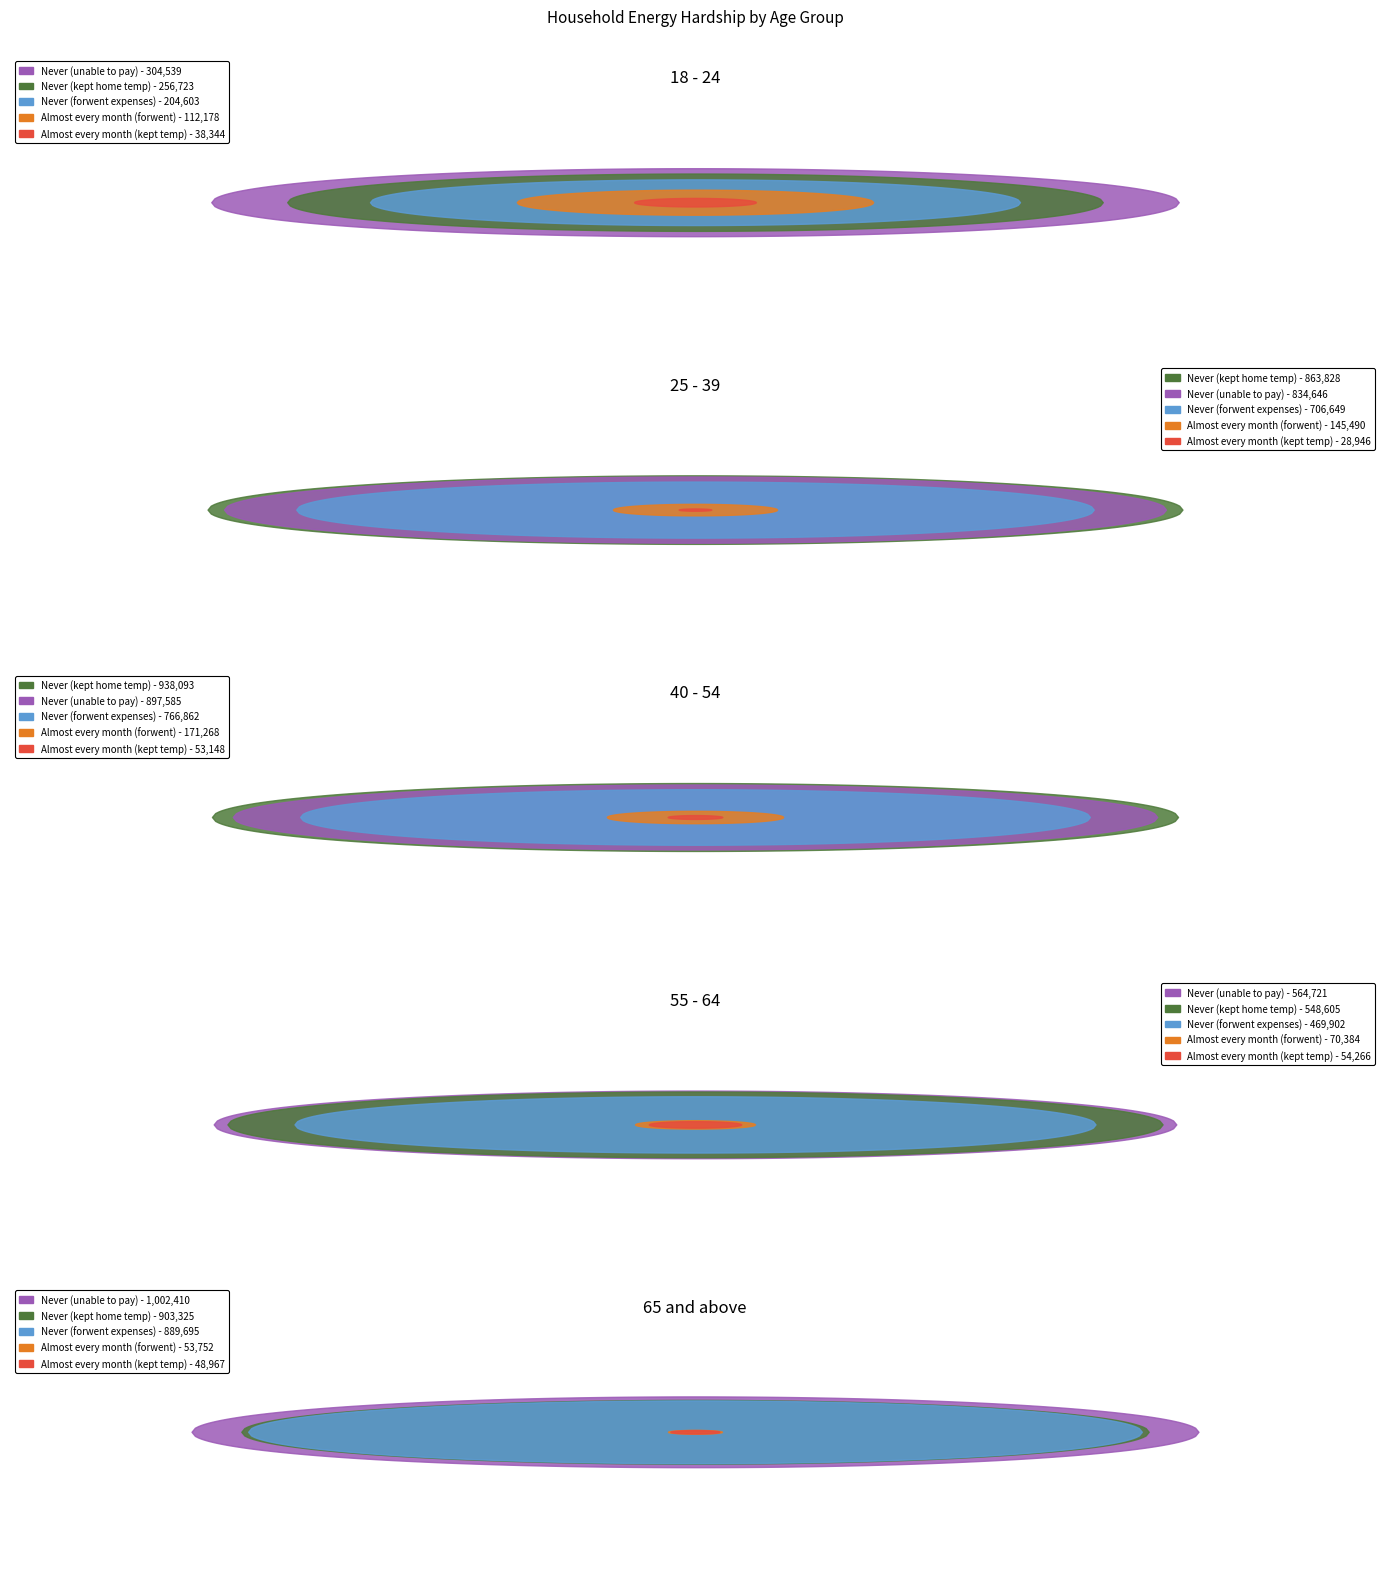

What are all the series names shown in the legend?

Never (forwent expenses), Never (kept home temp), Never (unable to pay), Almost every month (kept temp), Almost every month (forwent)